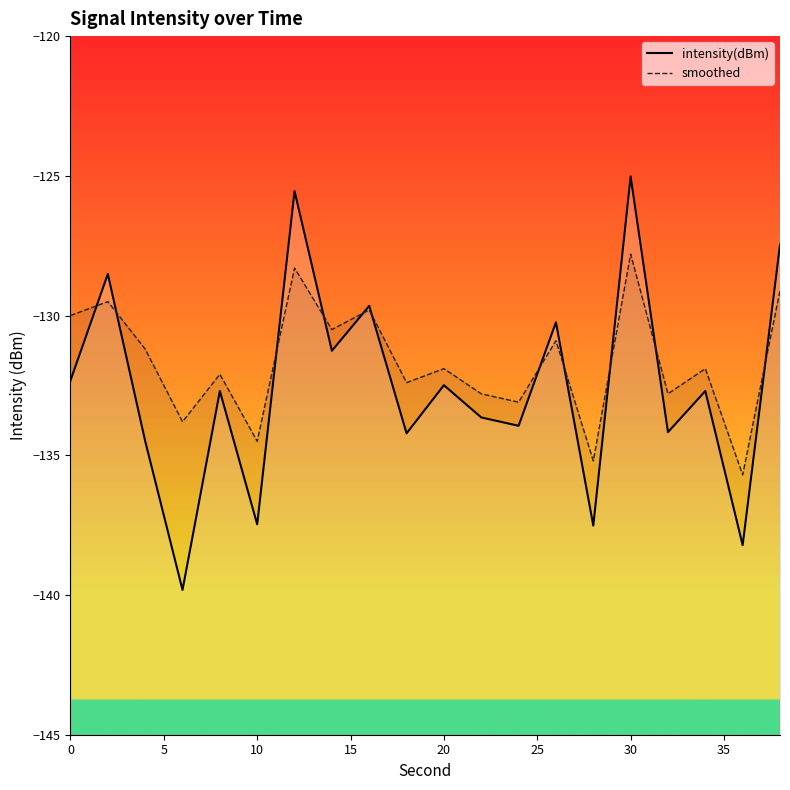

What is the difference between the second highest and second lowest values in the smoothed series?

6.9